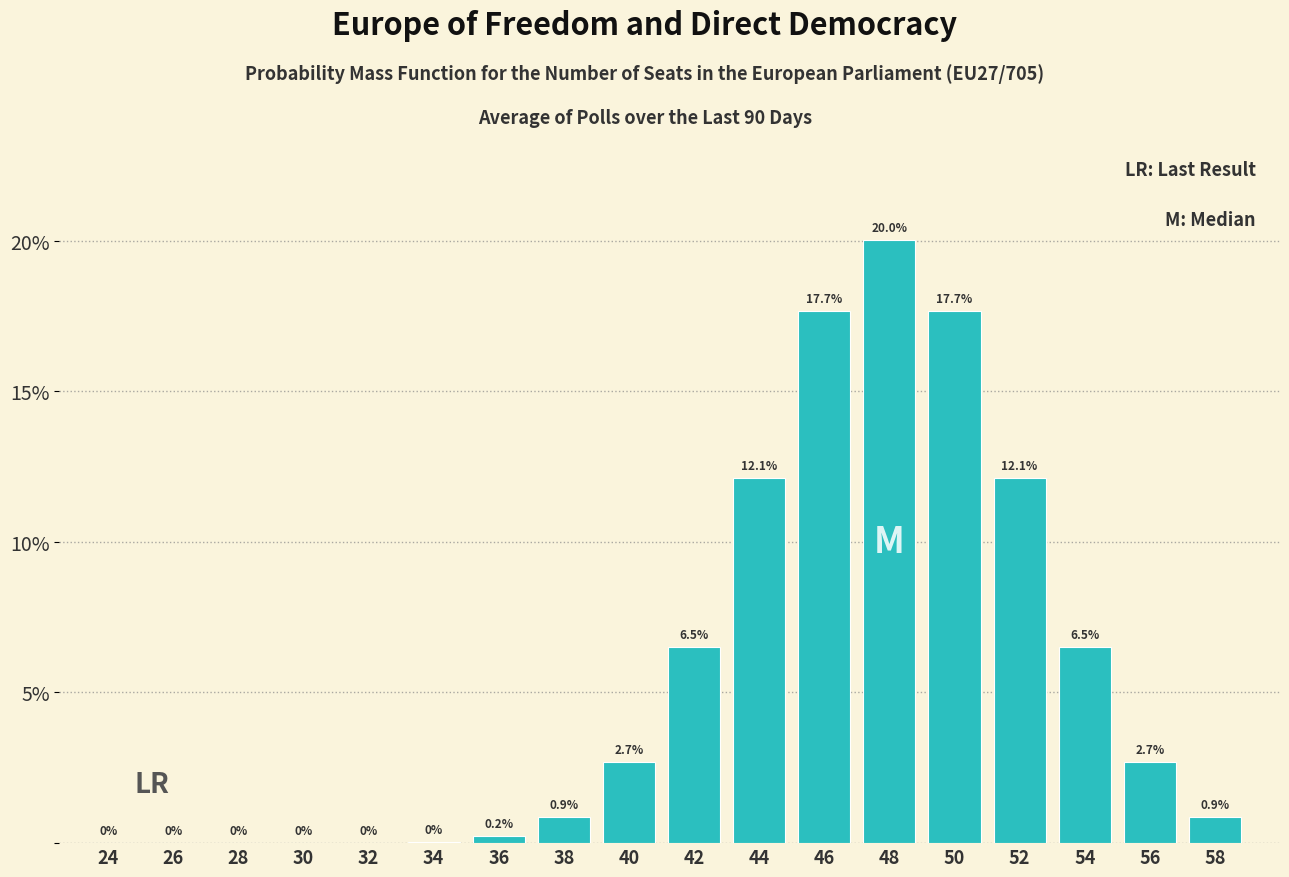

What is the sum of the values at 56 and 38?

3.6